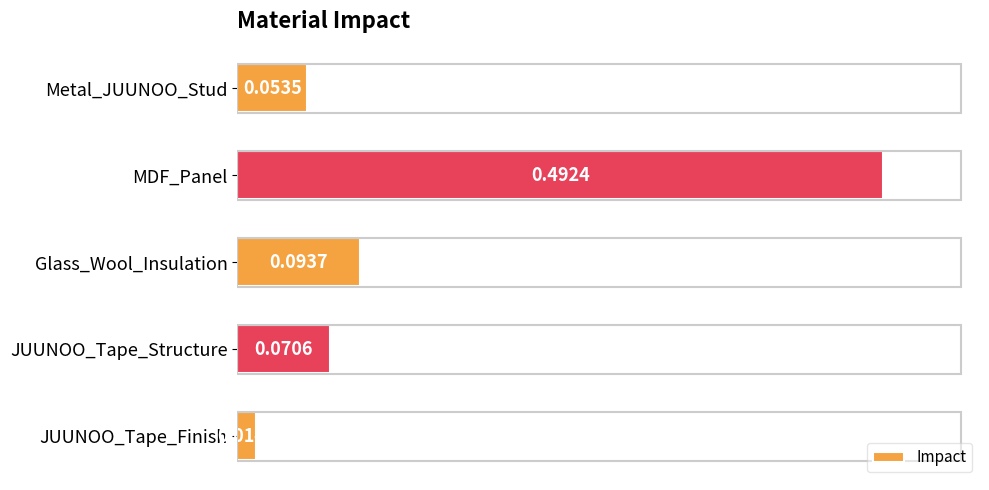

List the labels in order of value, smallest first.

JUUNOO_Tape_Finish, Metal_JUUNOO_Stud, JUUNOO_Tape_Structure, Glass_Wool_Insulation, MDF_Panel